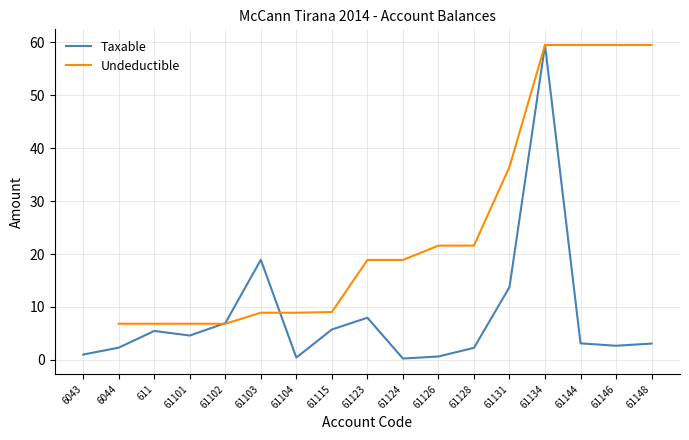

Which series ends up on top after the final intersection of Taxable and Undeductible?

Undeductible